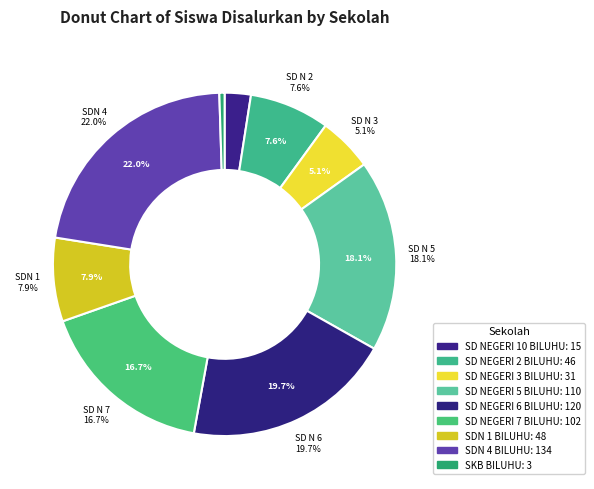

To the nearest percent, what percentage of the pie is SD NEGERI 10 BILUHU?

2%